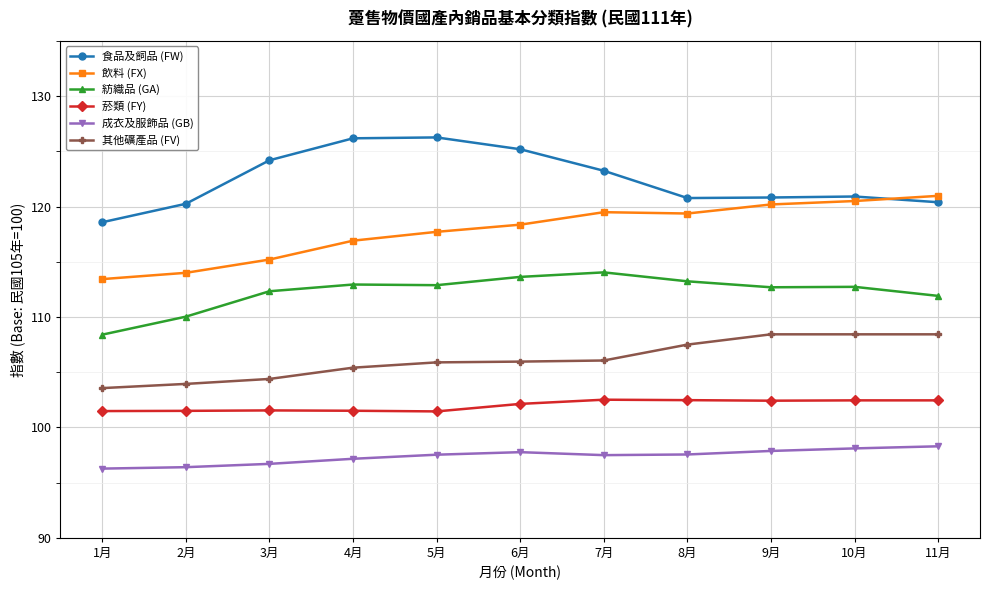

Between 4月 and 10月, which series saw the biggest shift?

食品及飼品 (FW)